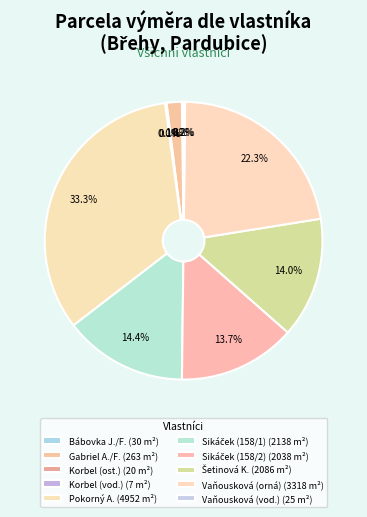

Count the number of slices in the pie.

10